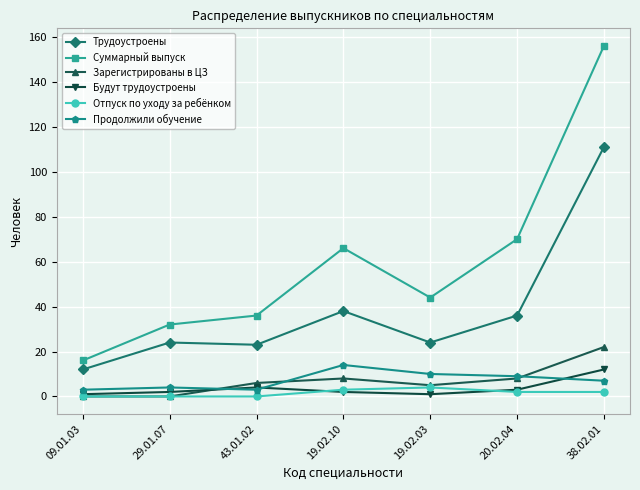

Which series has the largest total across all categories?

Суммарный выпуск